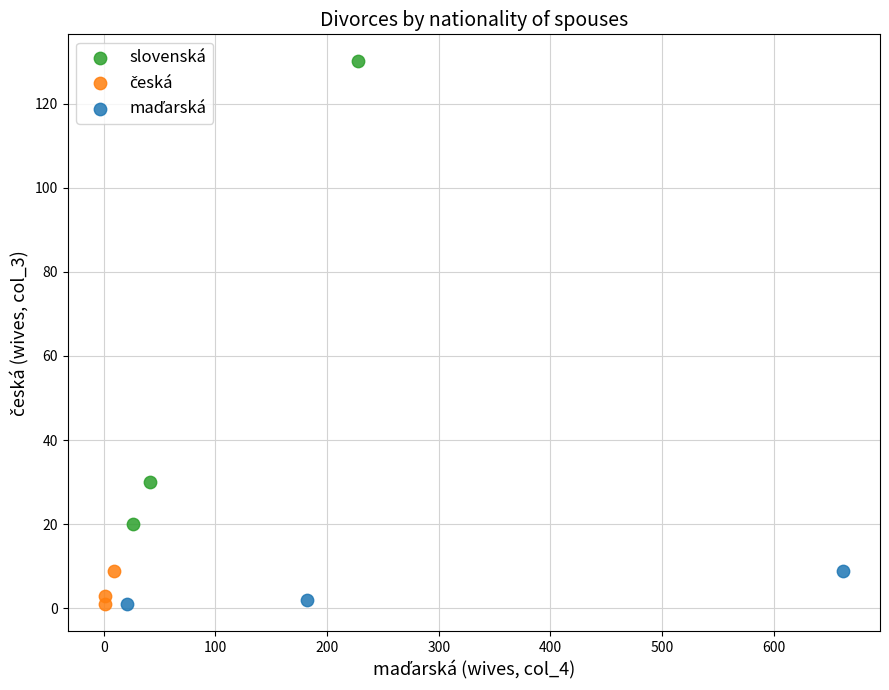

Which series contains the highest Y value?

slovenská